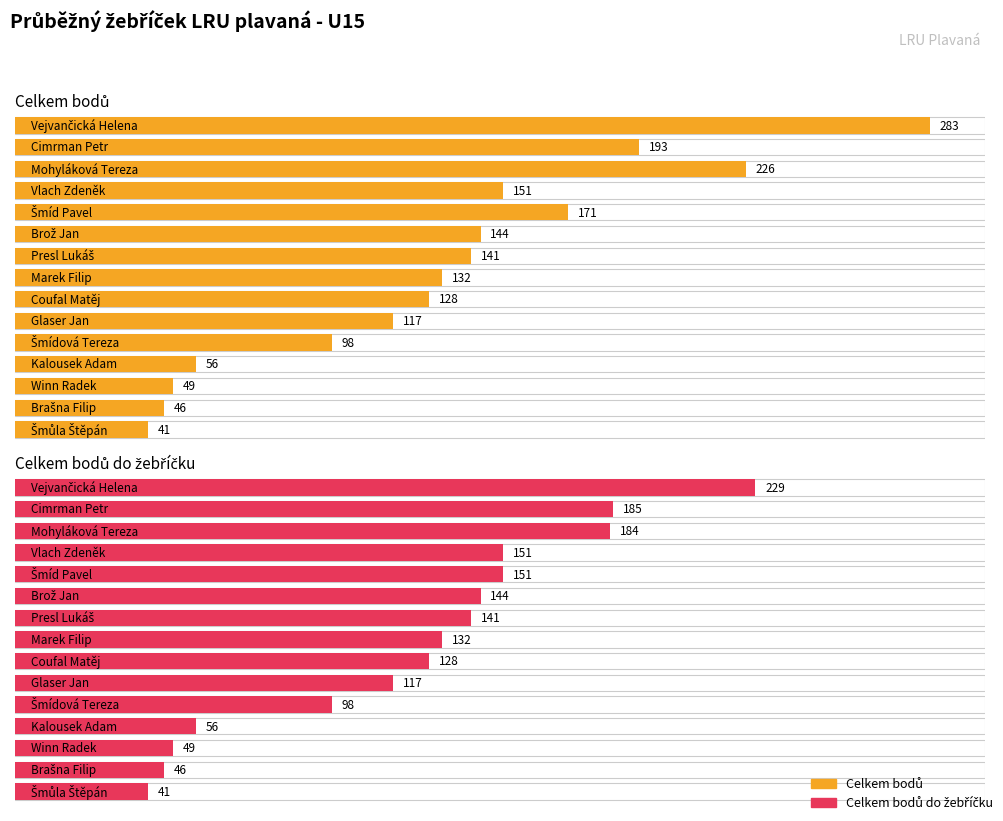

What is the value of the Celkem bodů do žebříčku bar at the 3rd from the left?

184